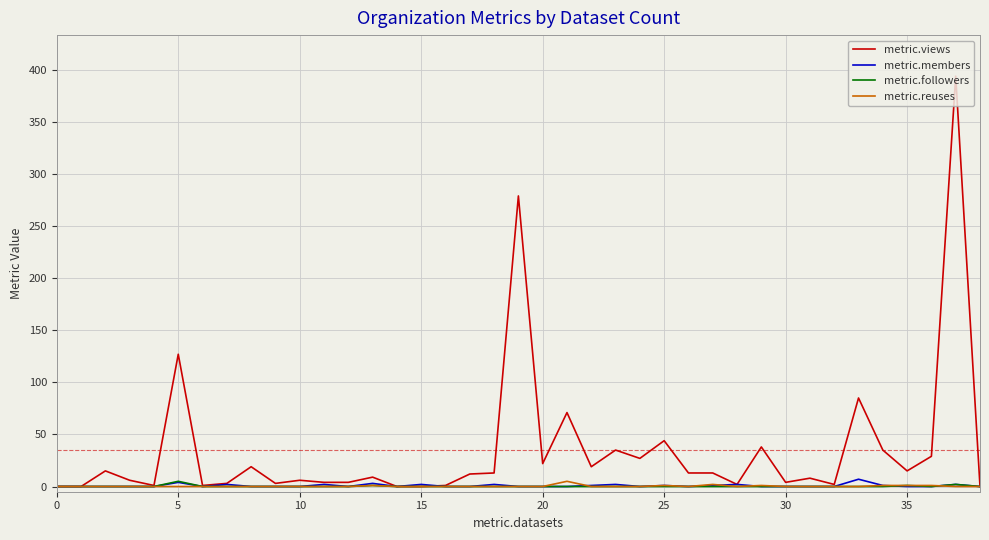

What is the highest value of the metric.views series?

394